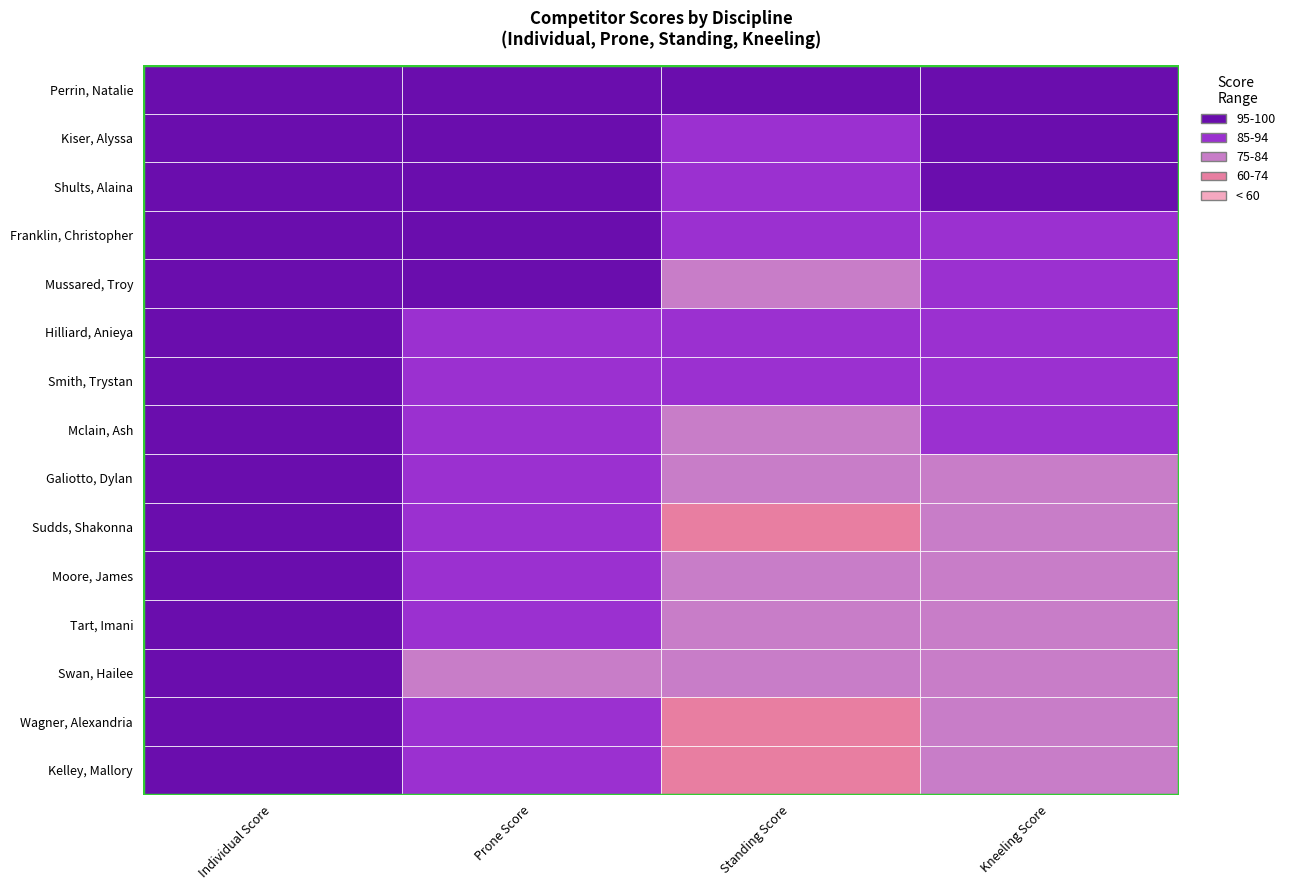

Is it true that Kneeling Score equals 88 at Mussared, Troy?

True